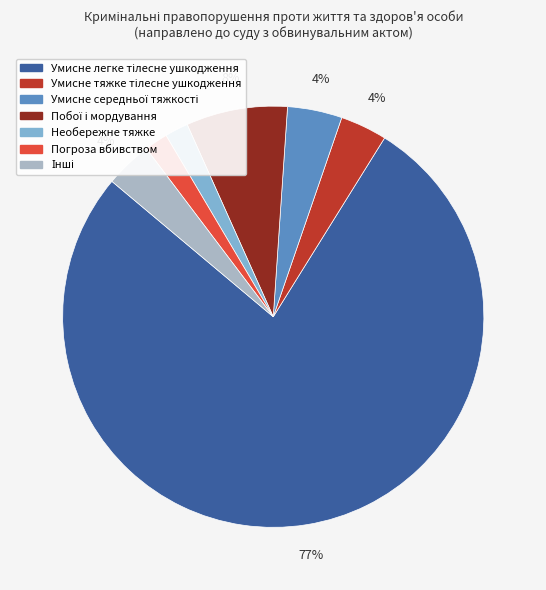

Is there any slice that represents more than half of the pie?

Yes